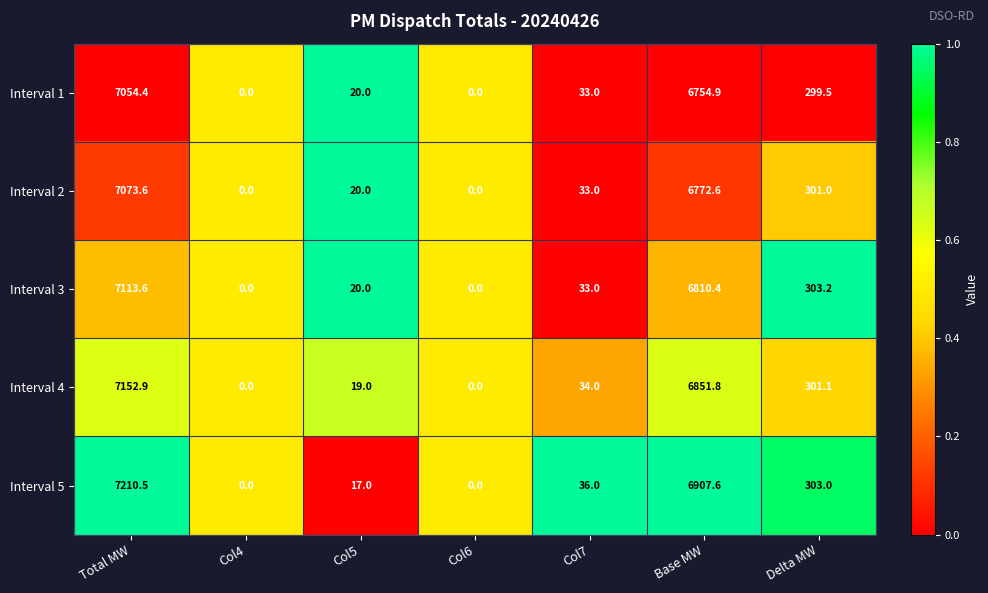

What is the maximum value shown in the chart?

7210.5